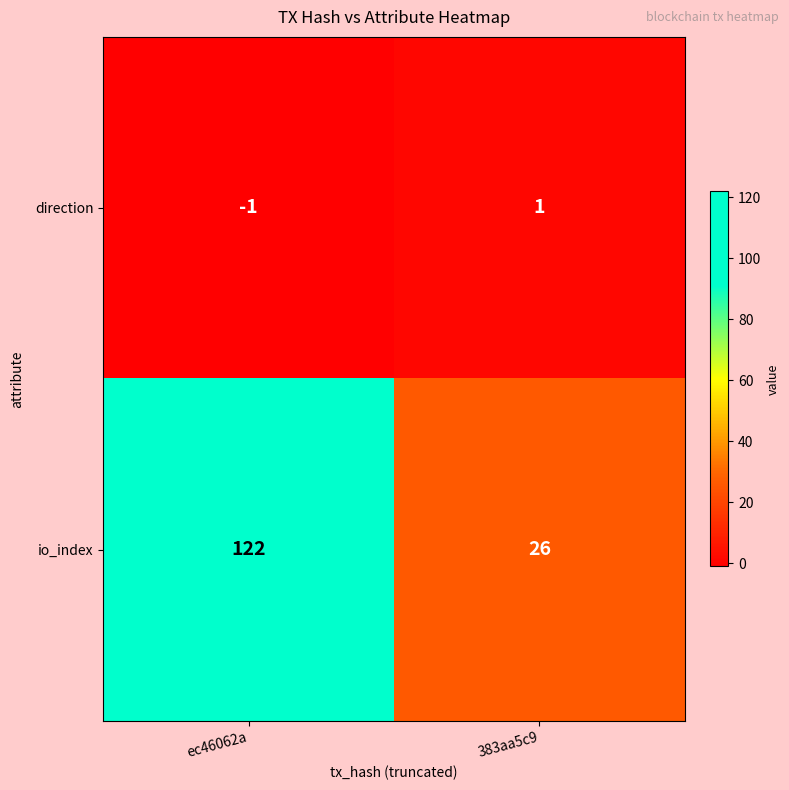

At 383aa5c9, list the series in order from largest to smallest.

io_index, direction